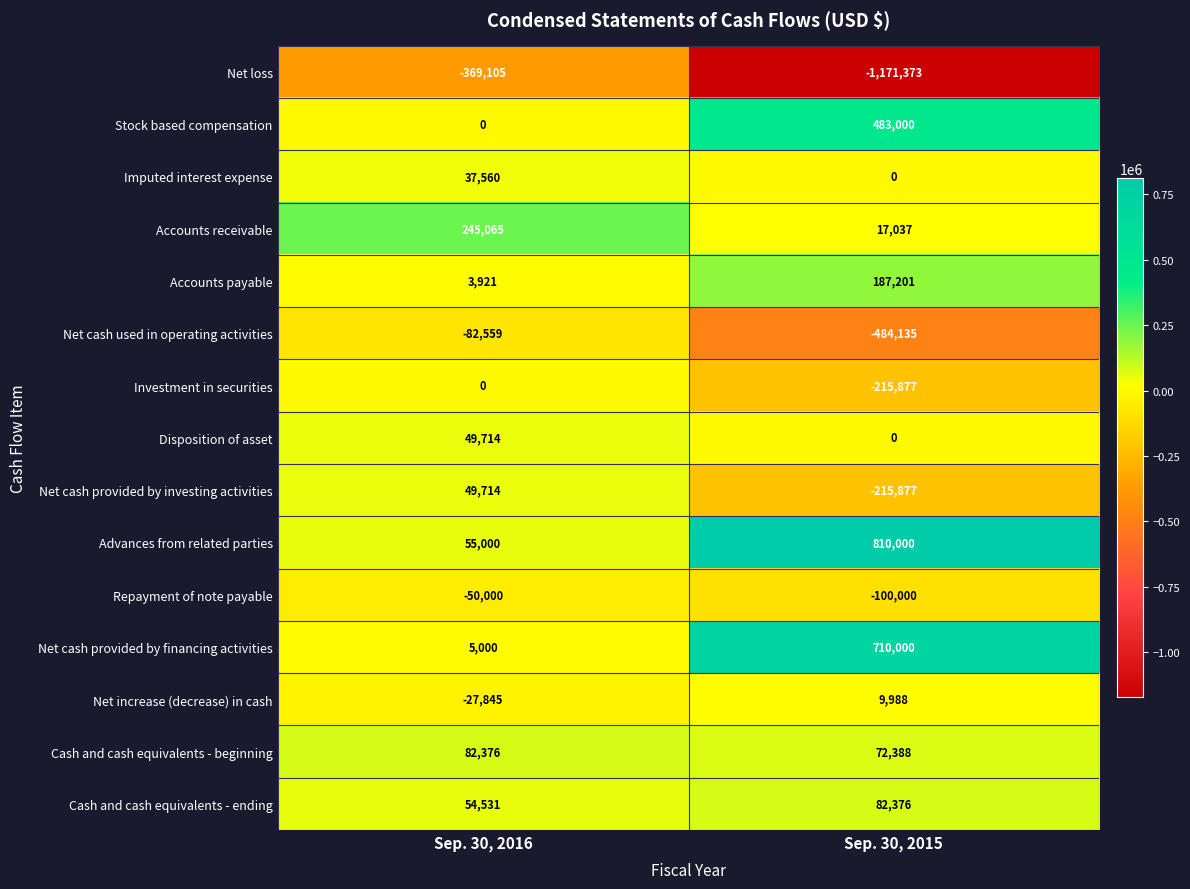

What is the total value across all series at Sep. 30, 2016?

53372